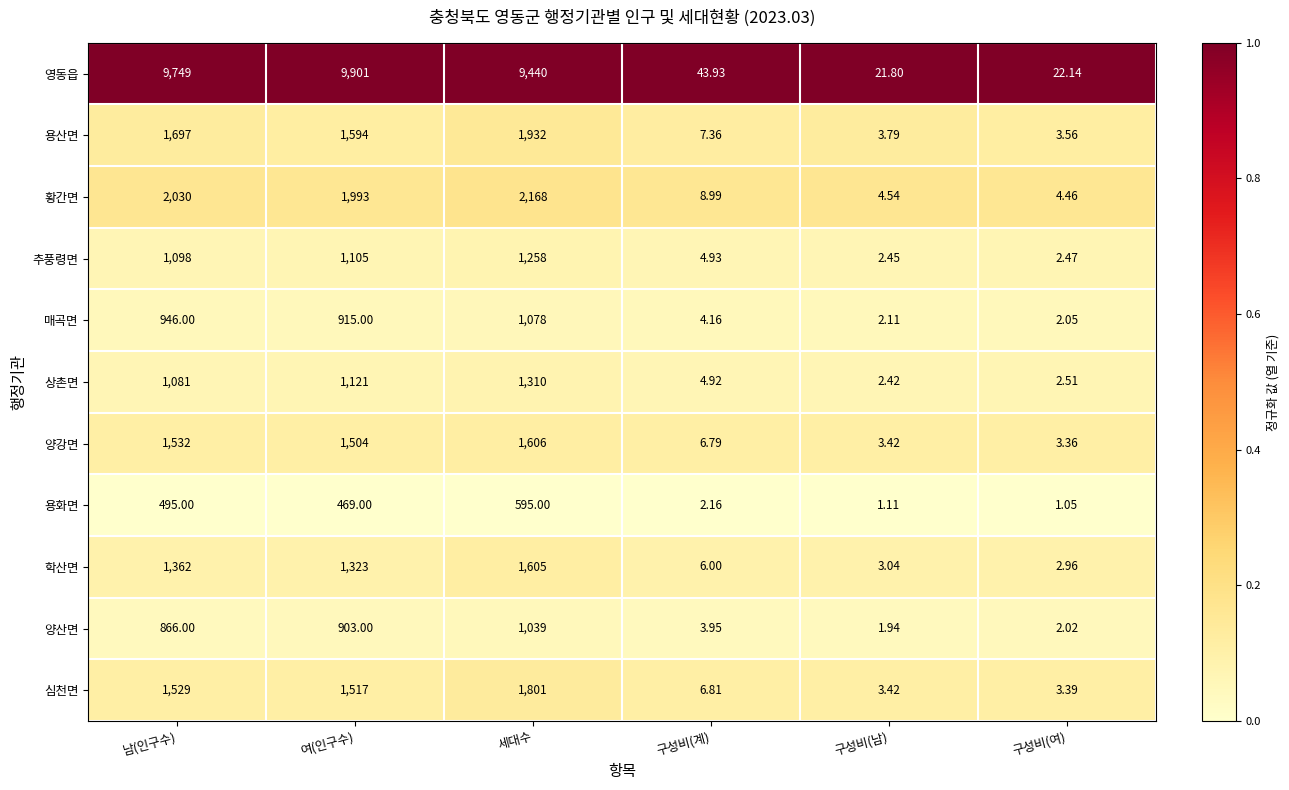

Which series has the largest total across all categories?

영동읍